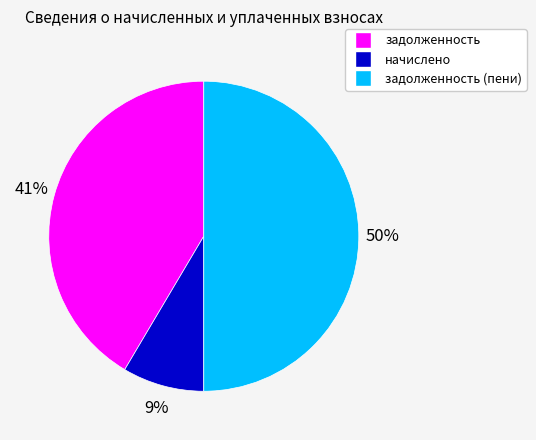

How many segments does this pie chart have?

3